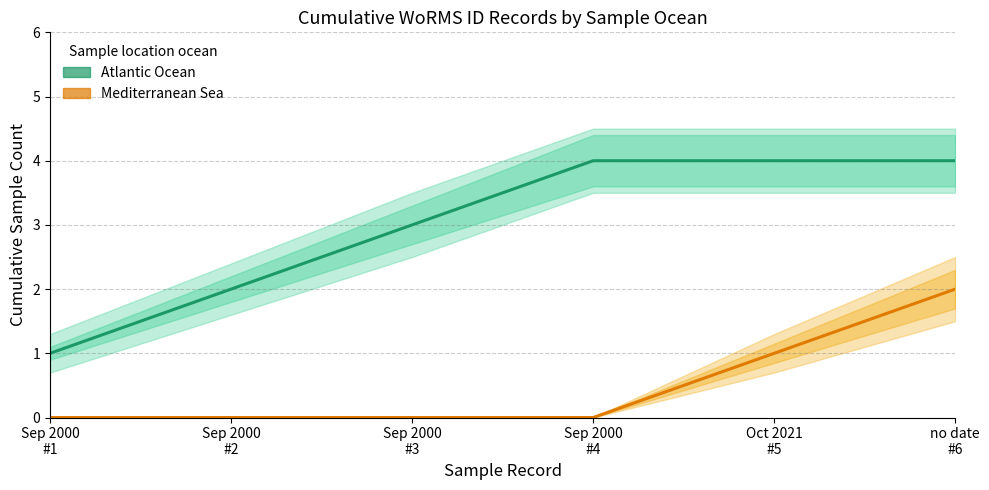

What is the label of the 1st point from the right?

no date
#6